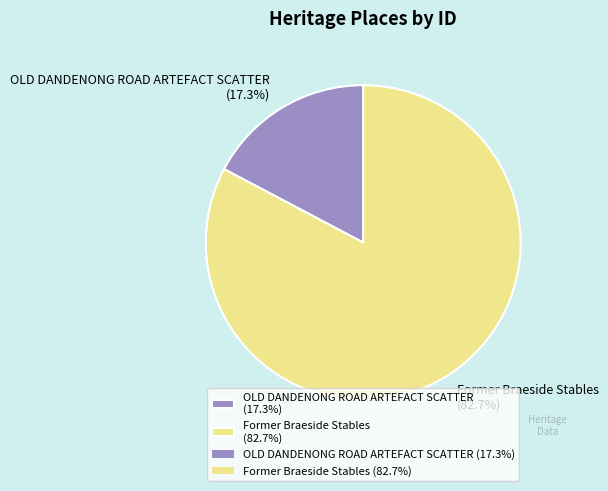

What is the smallest slice in the pie chart?

OLD DANDENONG ROAD ARTEFACT SCATTER